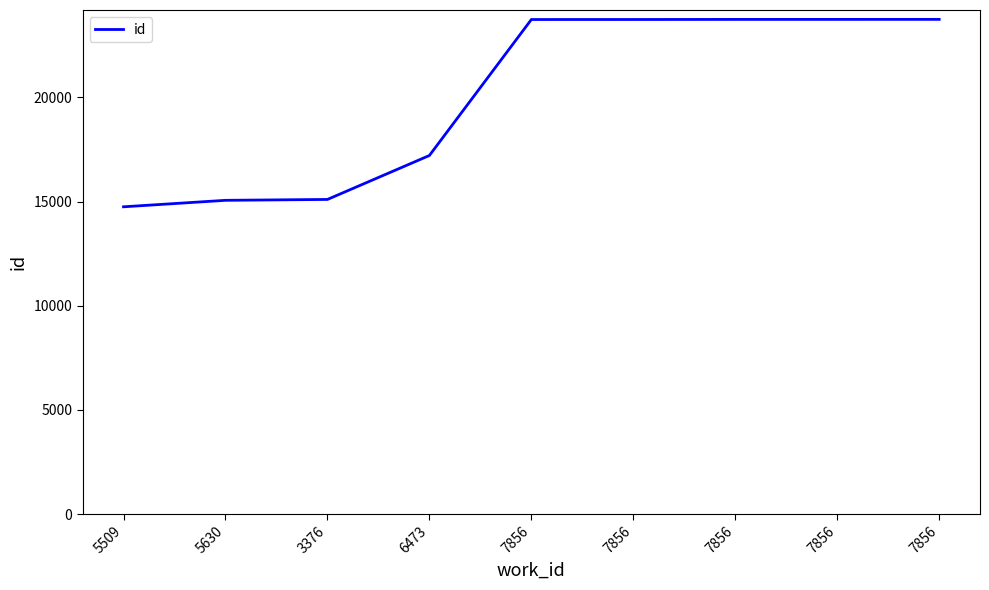

True or false: the data shows 23735 at 7856.

True